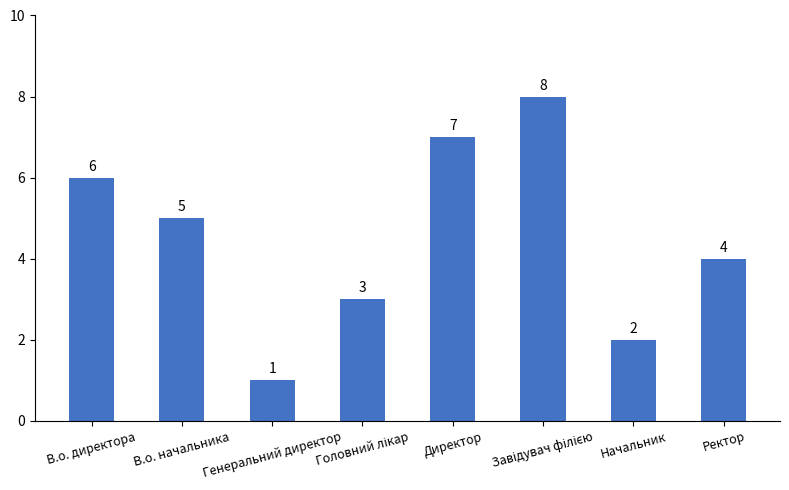

What is the label of the 2nd bar from the right?

Начальник